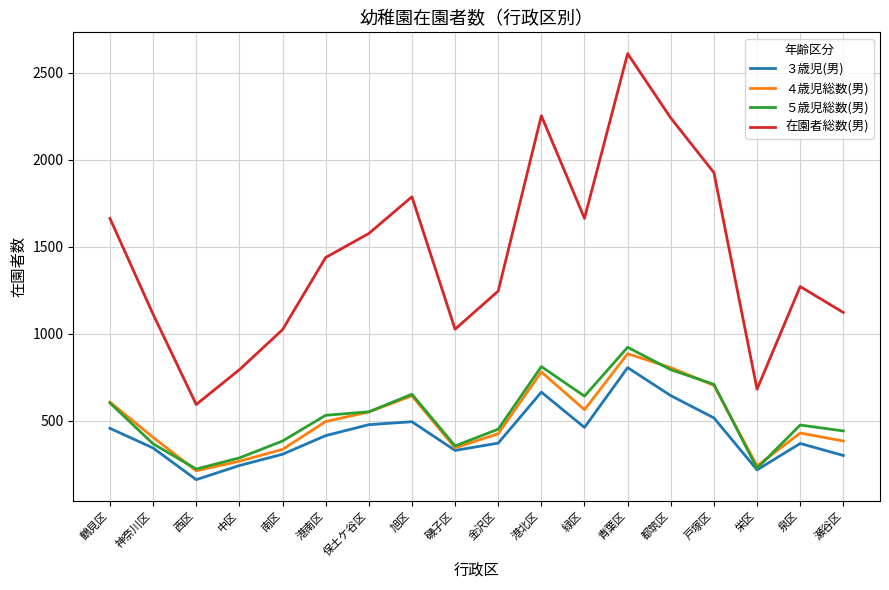

Which series has the widest spread of values?

在園者総数(男)